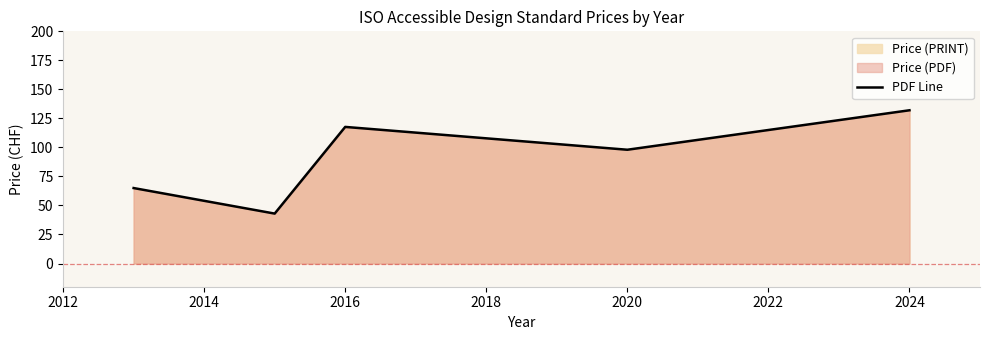

What is the value of the 1st point from the left?

65.0